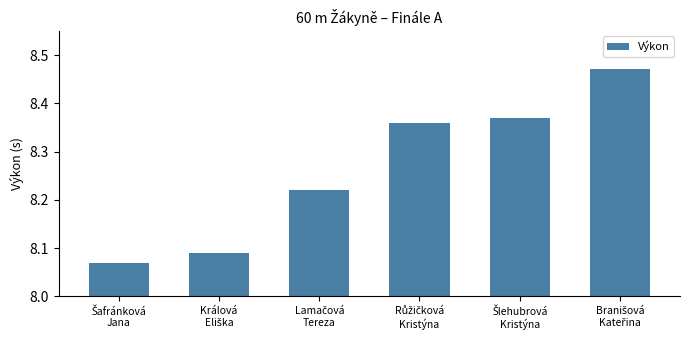

Count the values in the range 8 to 9.

6